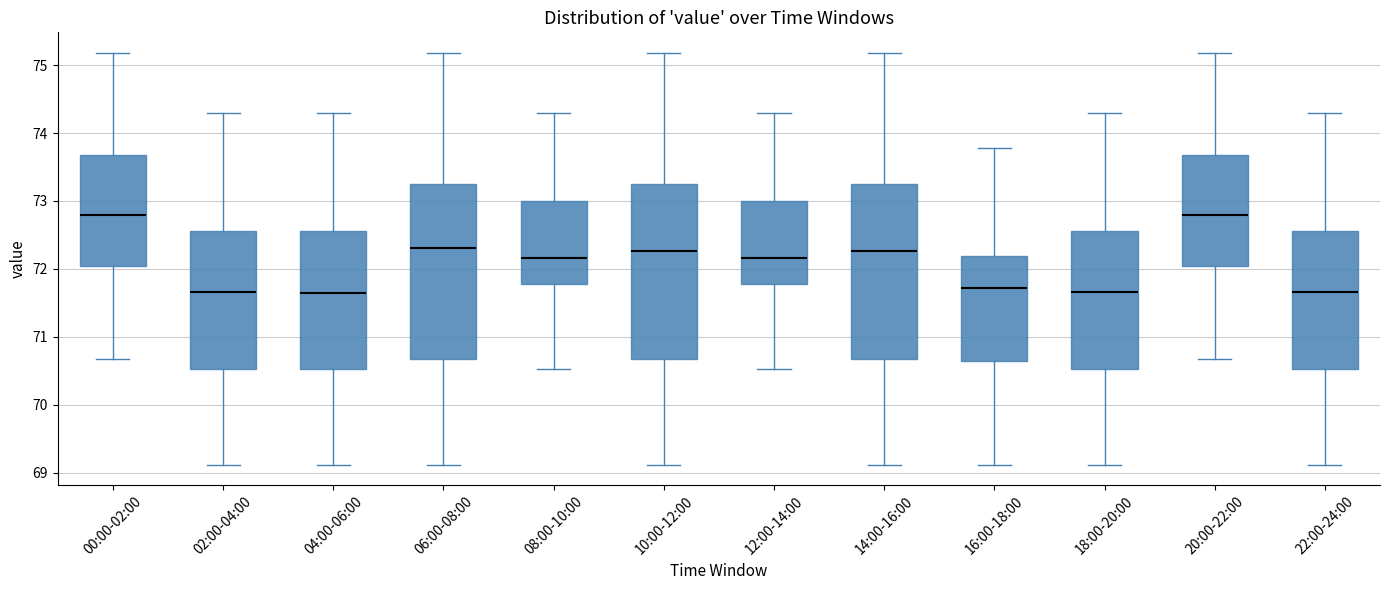

Reading left to right, transcribe this box plot: for each box, give where its median line is, the range the box spans, and where its two whiskers end, as read against the y-axis. The values are not printed on the chart, so give them approximately, as read against the axis.

00:00-02:00: median 72.8, box 72.0 to 73.7, whiskers 70.7 to 75.2
02:00-04:00: median 71.7, box 70.5 to 72.6, whiskers 69.1 to 74.3
04:00-06:00: median 71.6, box 70.5 to 72.6, whiskers 69.1 to 74.3
06:00-08:00: median 72.3, box 70.7 to 73.3, whiskers 69.1 to 75.2
08:00-10:00: median 72.2, box 71.8 to 73.0, whiskers 70.5 to 74.3
10:00-12:00: median 72.3, box 70.7 to 73.3, whiskers 69.1 to 75.2
12:00-14:00: median 72.2, box 71.8 to 73.0, whiskers 70.5 to 74.3
14:00-16:00: median 72.3, box 70.7 to 73.3, whiskers 69.1 to 75.2
16:00-18:00: median 71.7, box 70.6 to 72.2, whiskers 69.1 to 73.8
18:00-20:00: median 71.7, box 70.5 to 72.6, whiskers 69.1 to 74.3
20:00-22:00: median 72.8, box 72.0 to 73.7, whiskers 70.7 to 75.2
22:00-24:00: median 71.7, box 70.5 to 72.6, whiskers 69.1 to 74.3